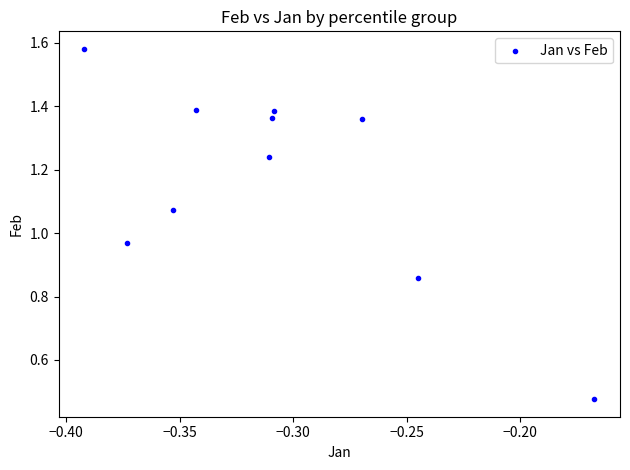

What is the average X value?

-0.3